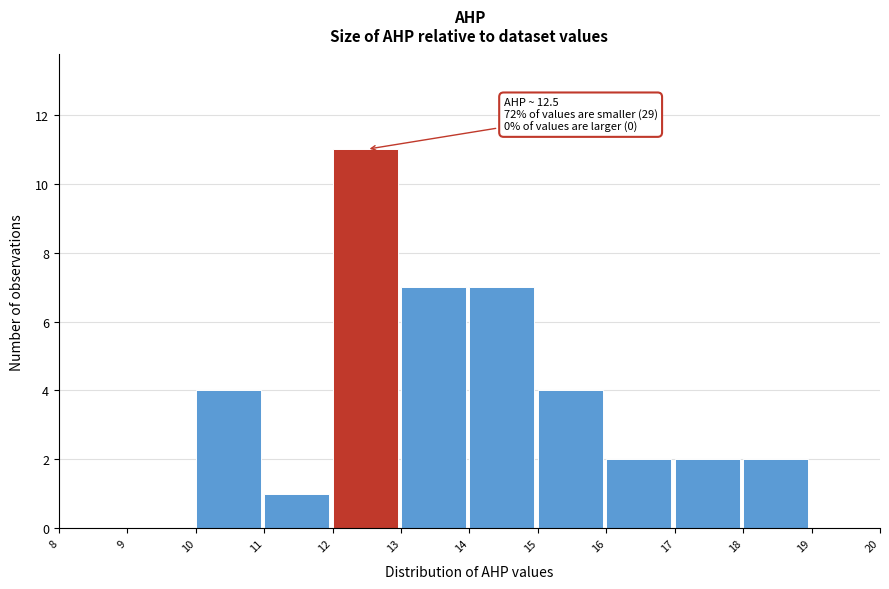

Which range on the x-axis has the tallest bar?

12 to 13